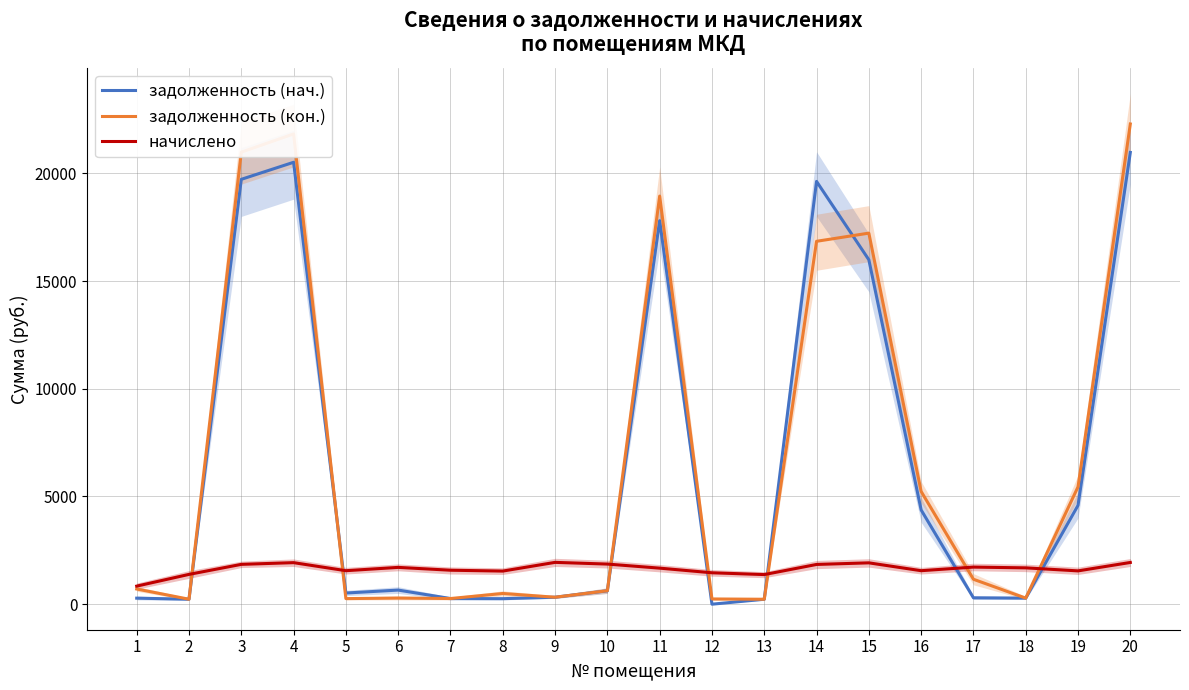

What is the spread (max minus min) of values at 3?

19132.8